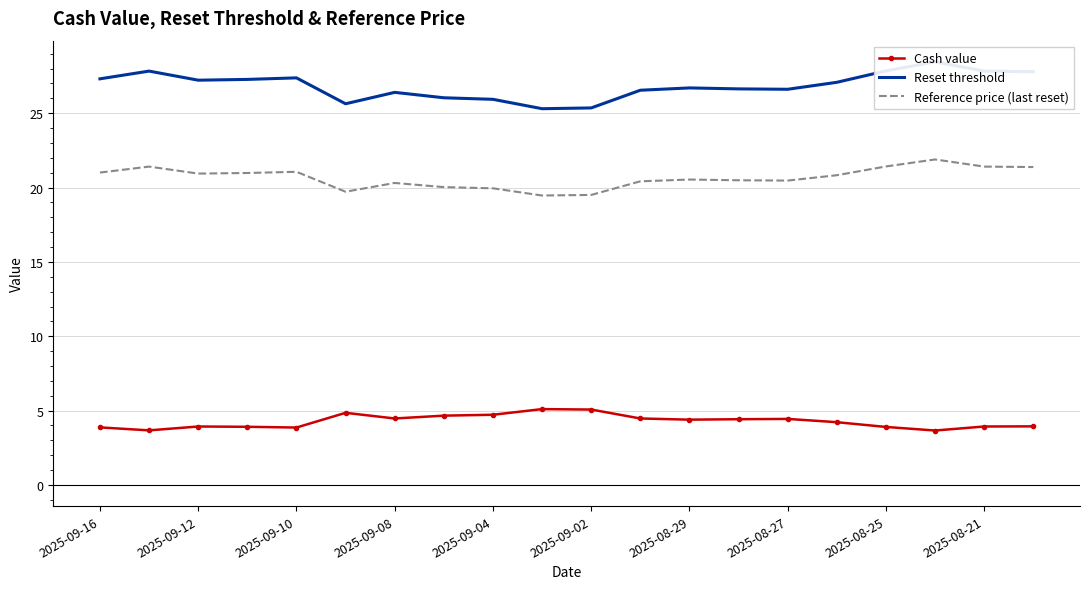

How many lines are shown in the chart?

3